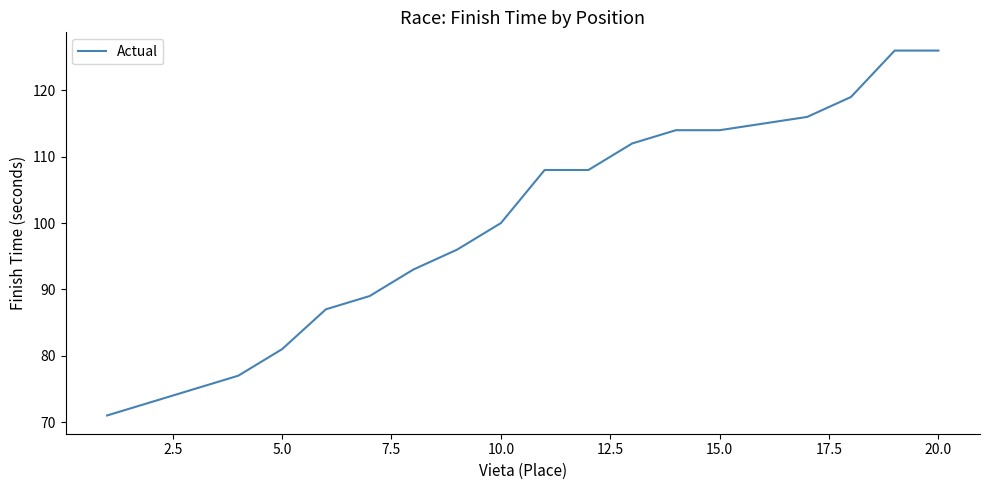

What is the minimum value shown in the chart?

71